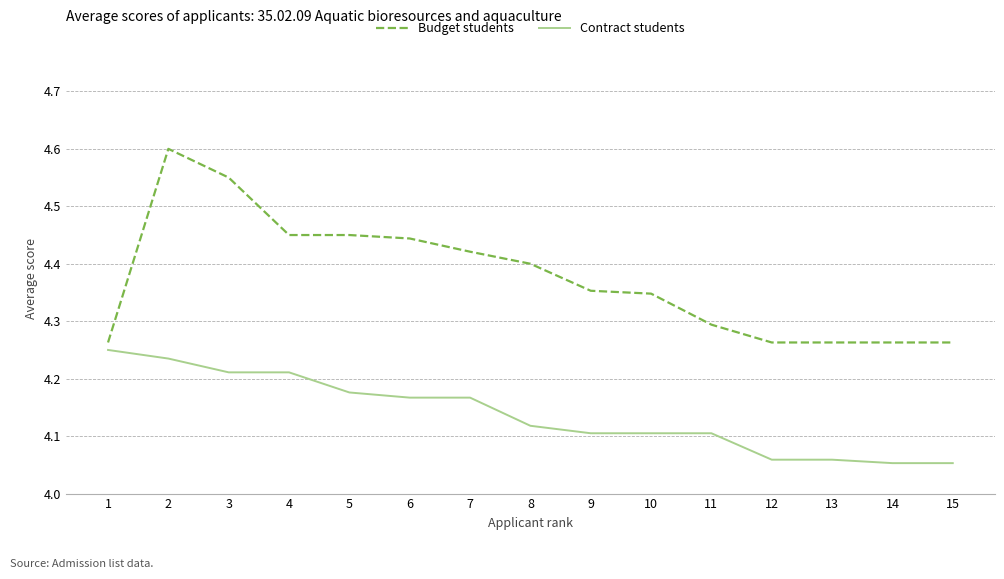

True or false: Contract students and Budget students intersect in this chart.

False